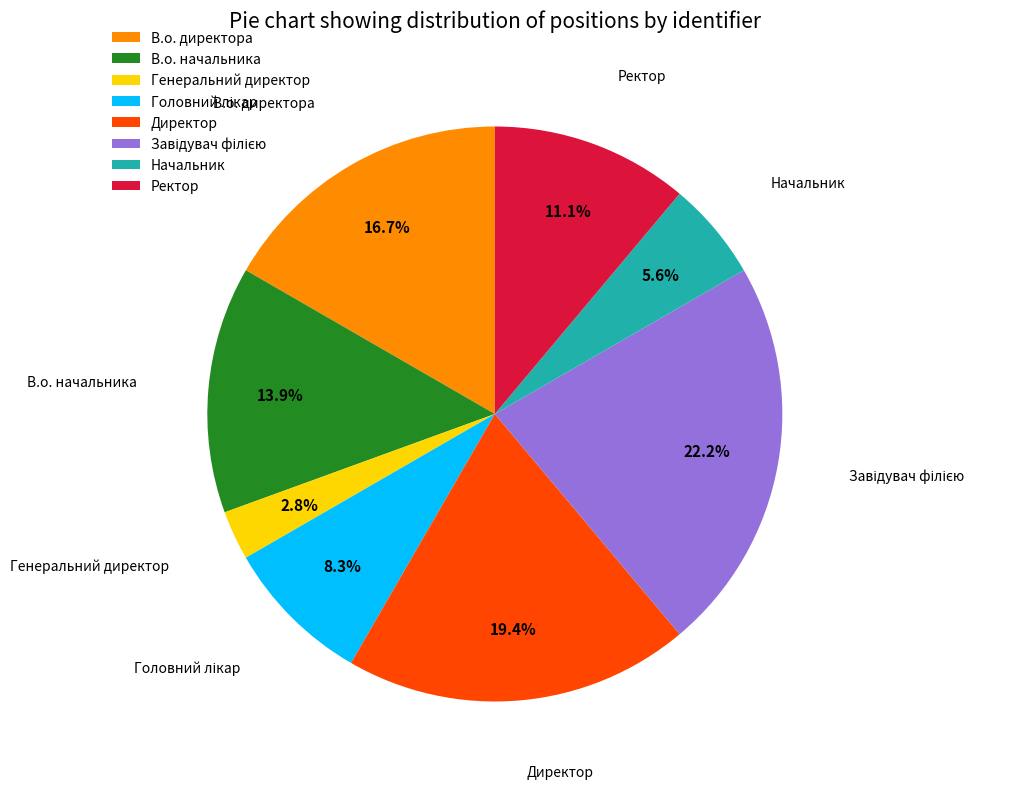

Does В.о. директора represent more than half of the total?

No